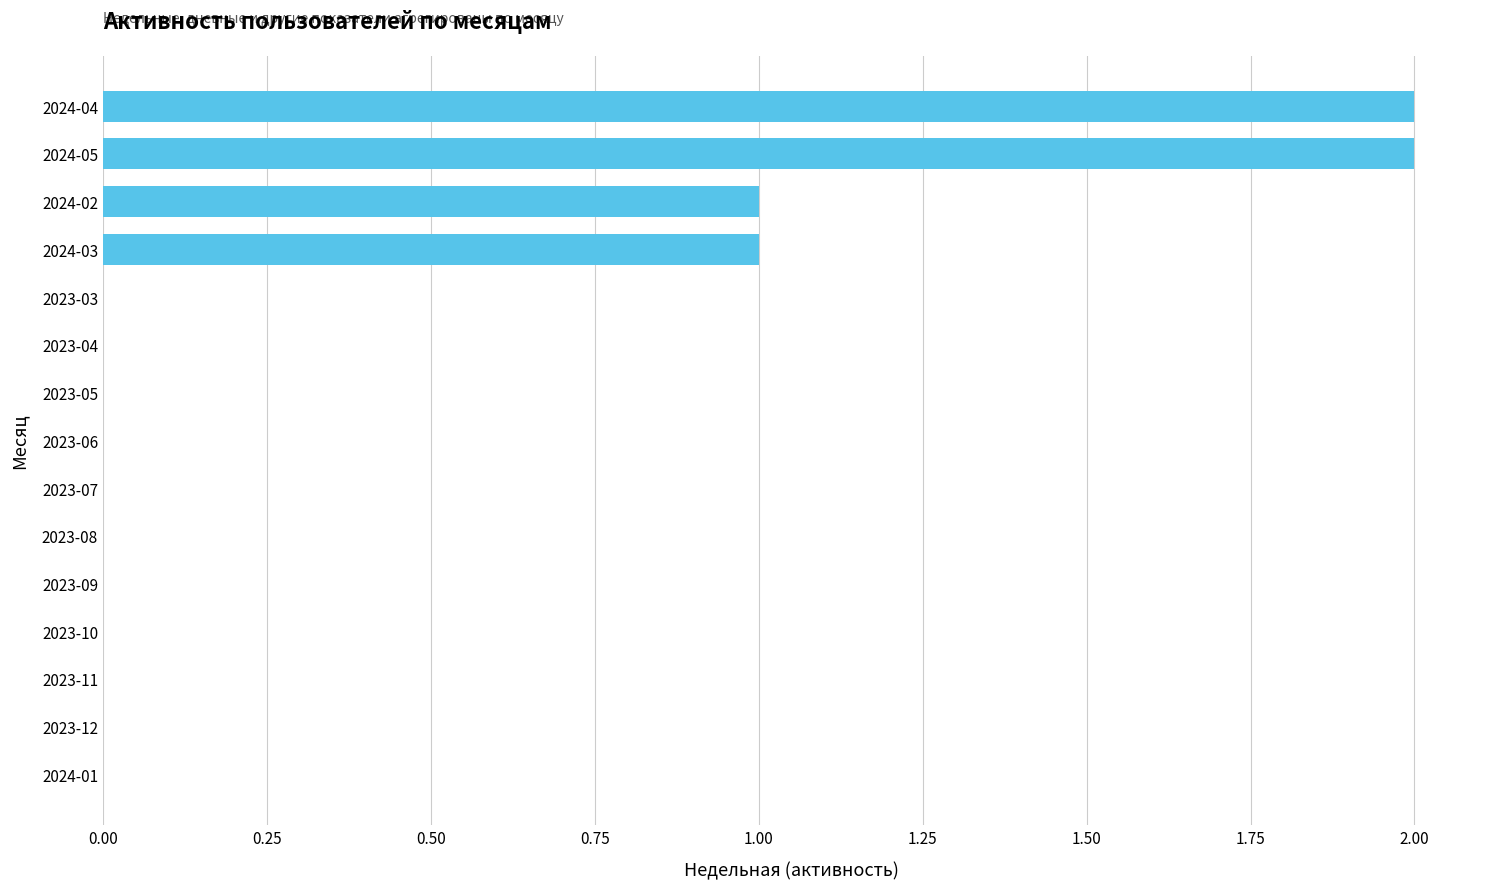

Between 2024-03 and 2023-06, which is larger?

2024-03